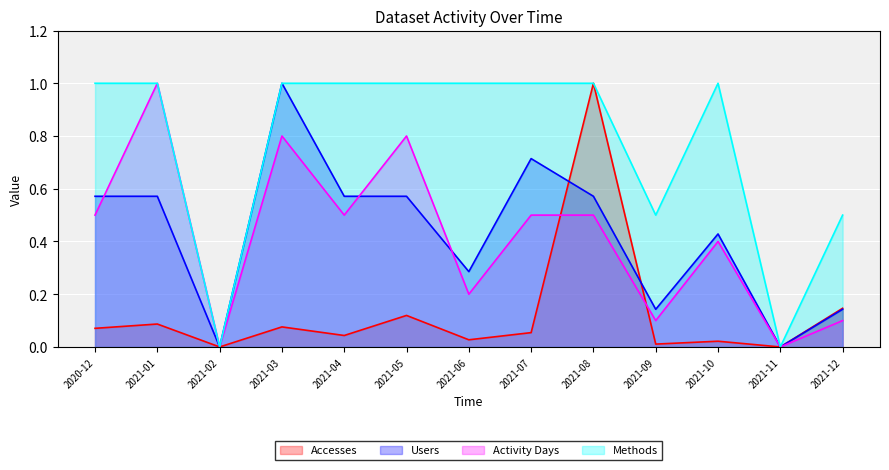

How many lines are shown in the chart?

4